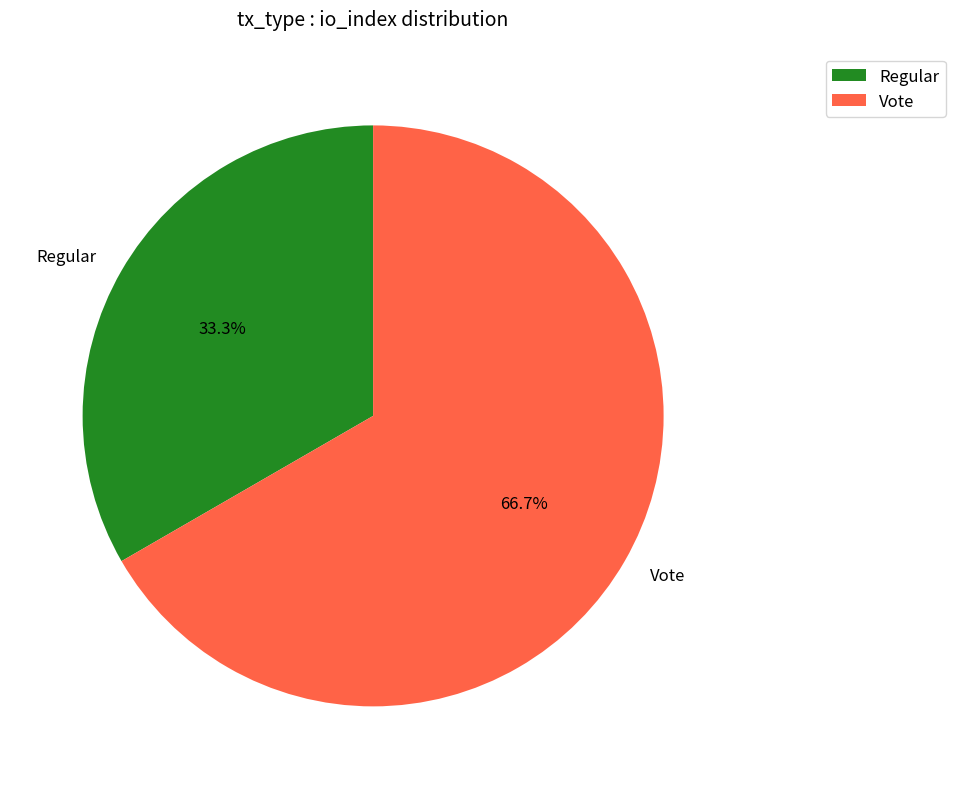

To the nearest percent, what is the difference between the largest and smallest slice percentages?

33%